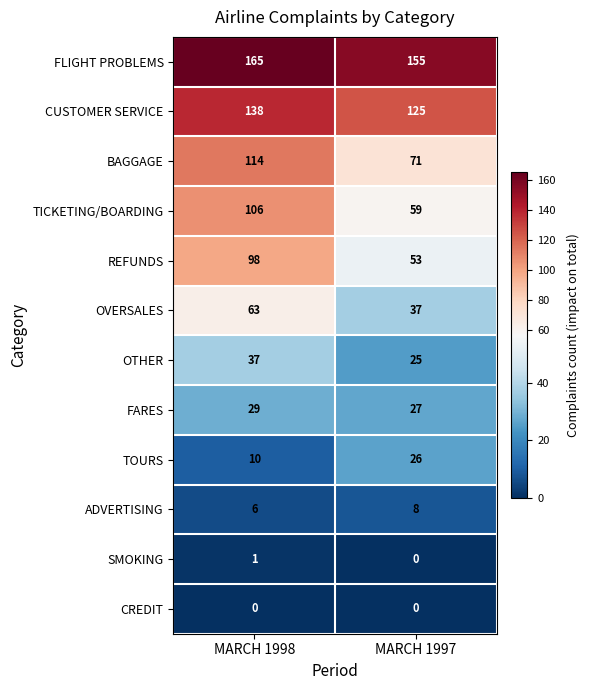

What is the maximum value shown in the chart?

165